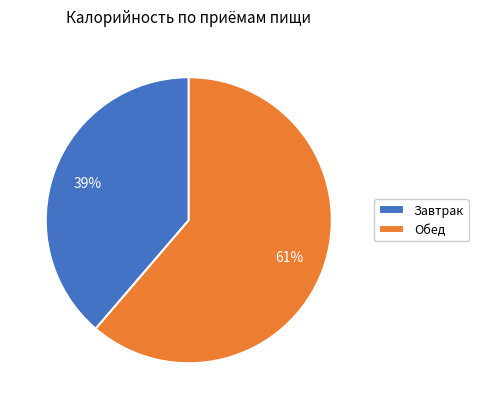

The Обед slice represents 61% of the pie. True or false?

True